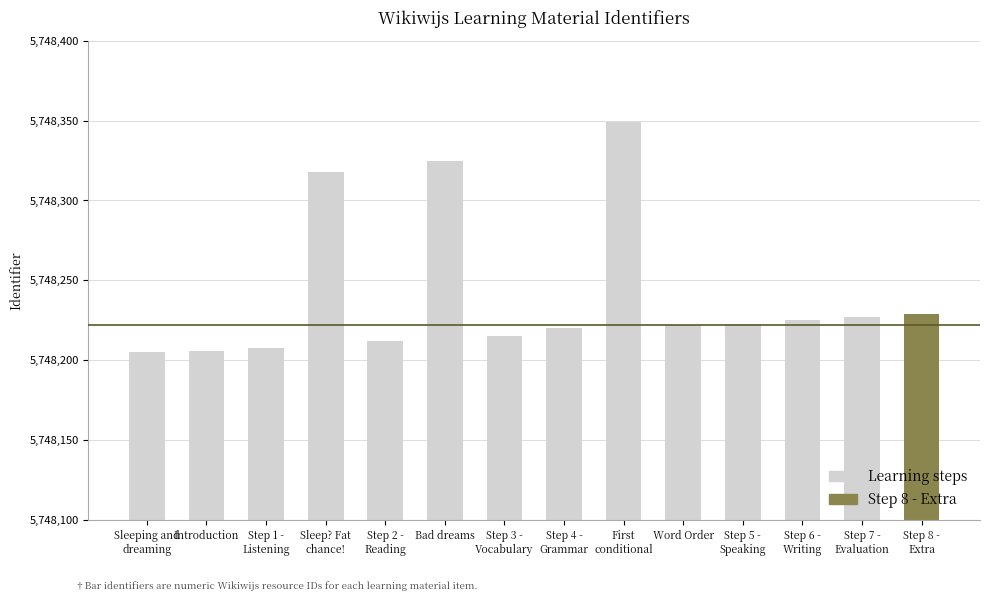

Is it true that the value at Word Order is 1589630?

False